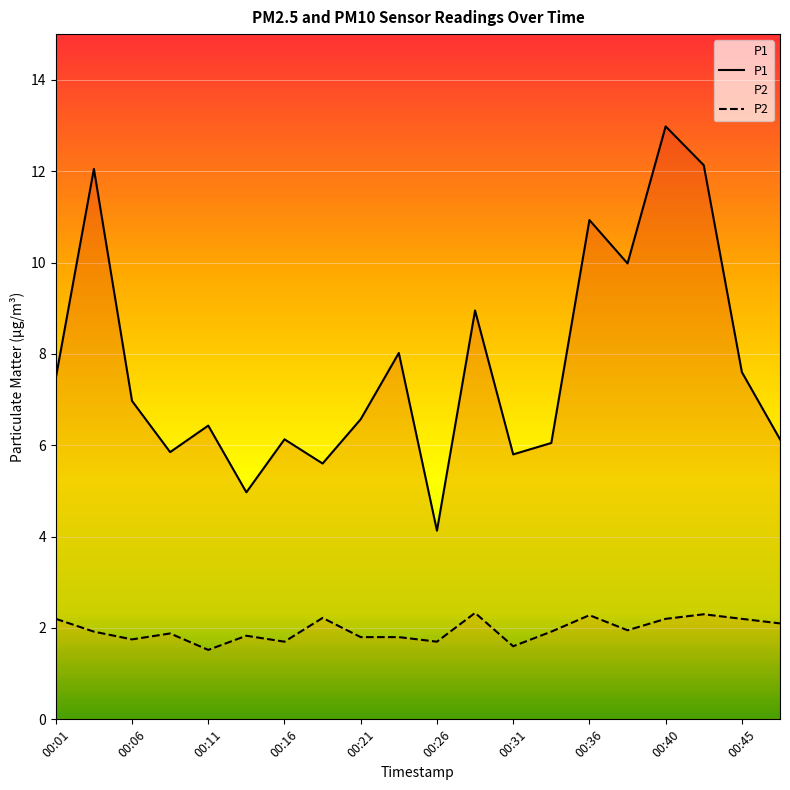

At which category does P1 reach its first local valley?

00:09